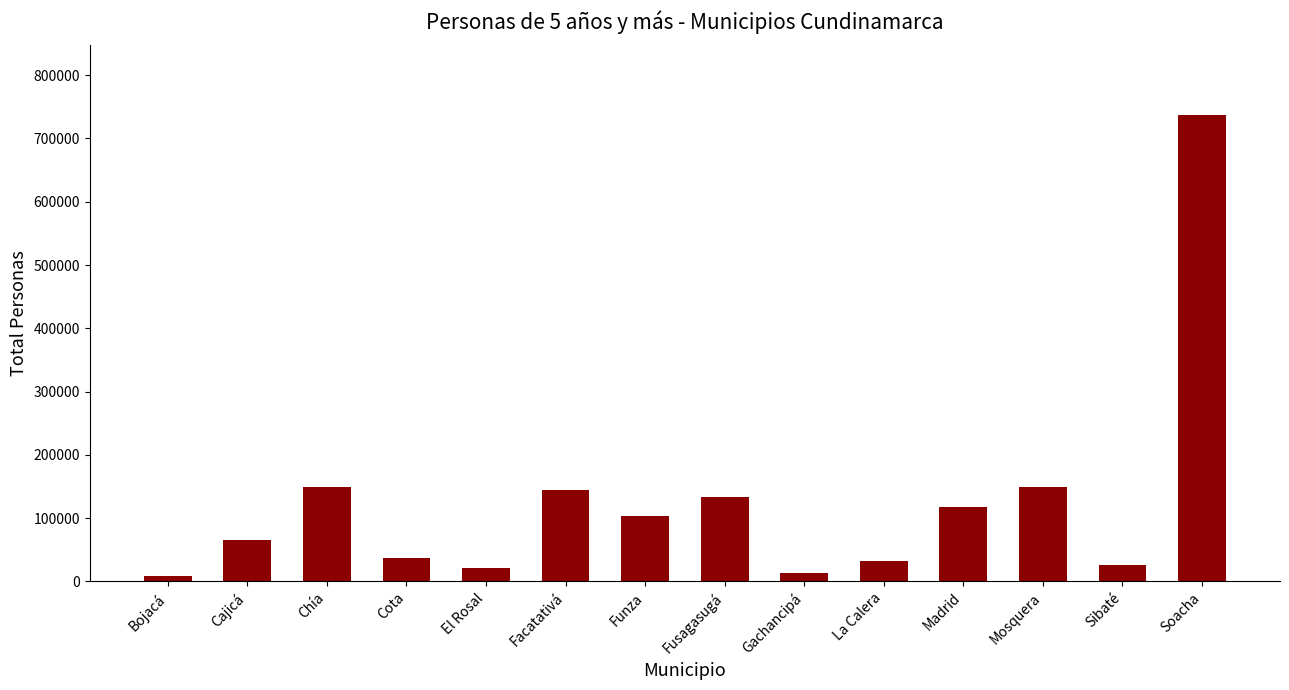

What is the smallest value displayed?

8968.7